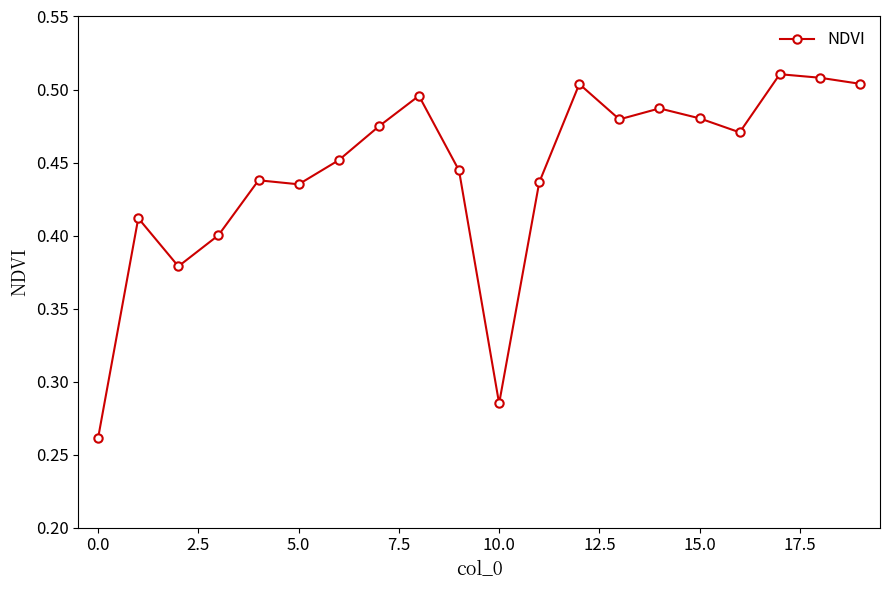

Count the values in the range 0 to 1.

20